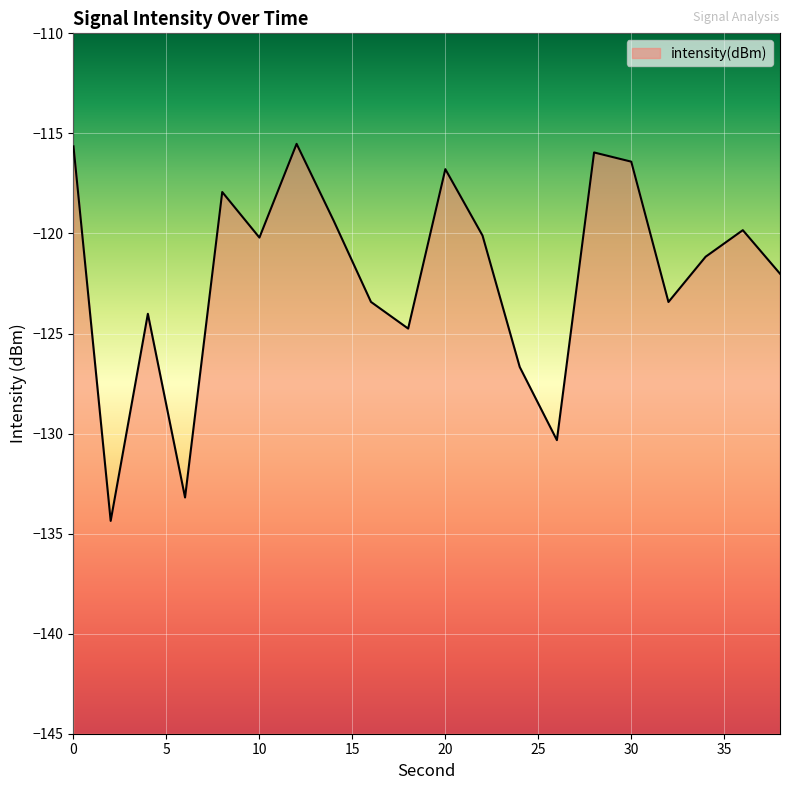

True or false: there are more than 1 points higher than both neighbors.

True